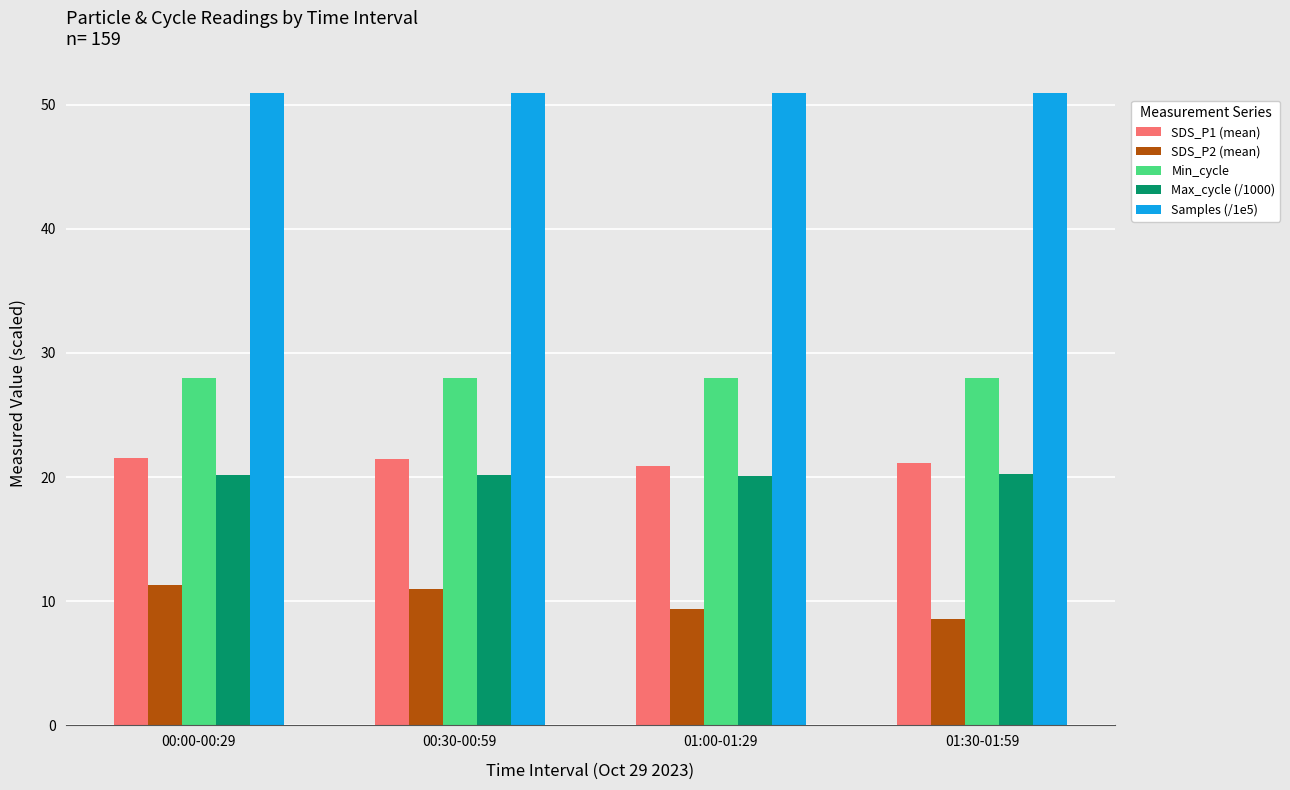

Where does the SDS_P1 (mean) series first go above 21?

00:00-00:29